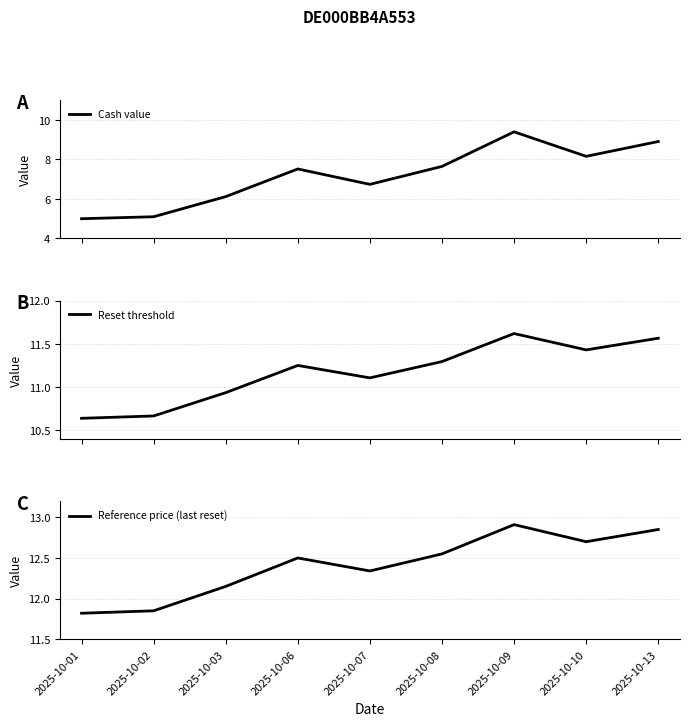

What is the highest value of the Cash value series?

9.4